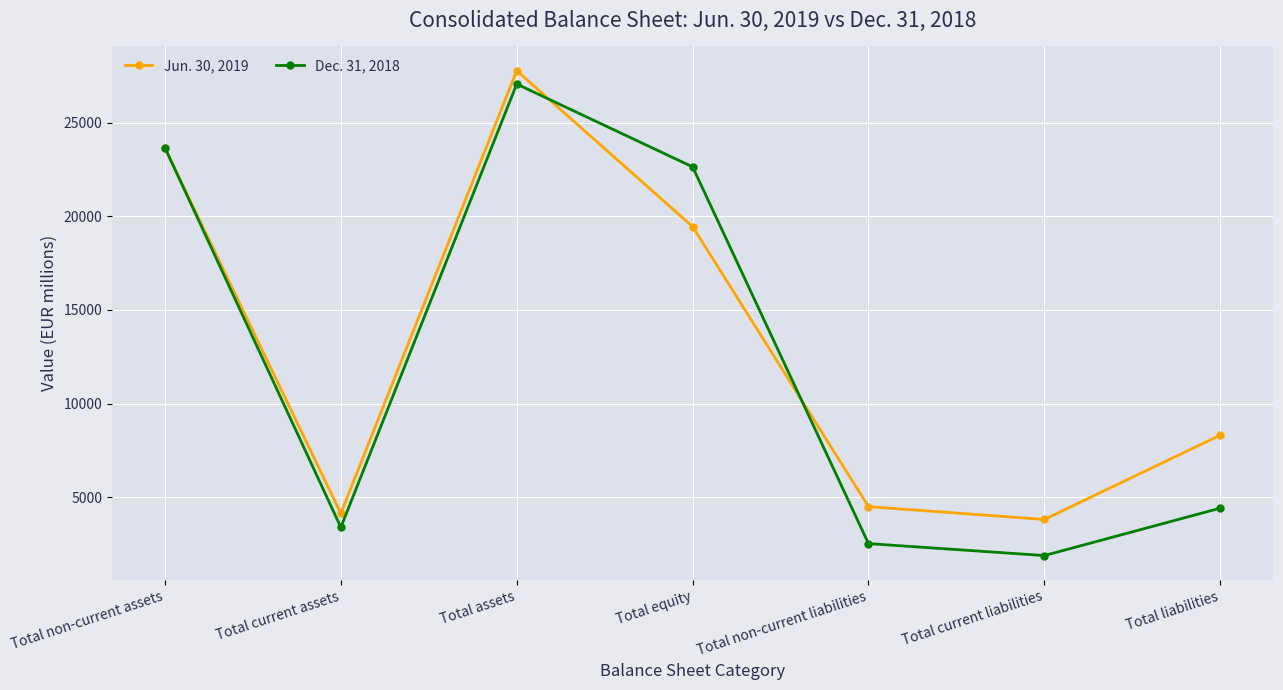

How many values in the Dec. 31, 2018 series are below 4423?

3